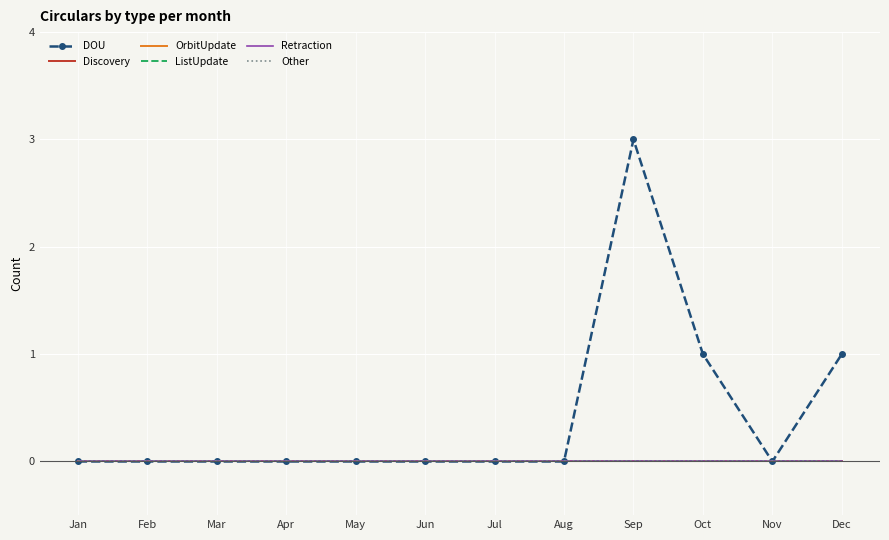

At how many categories does at least one series exceed 1?

1